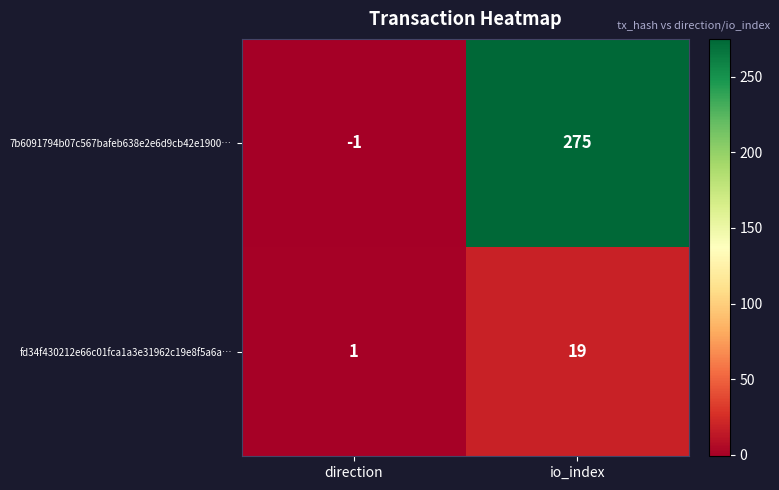

How many data points does each series have?

2